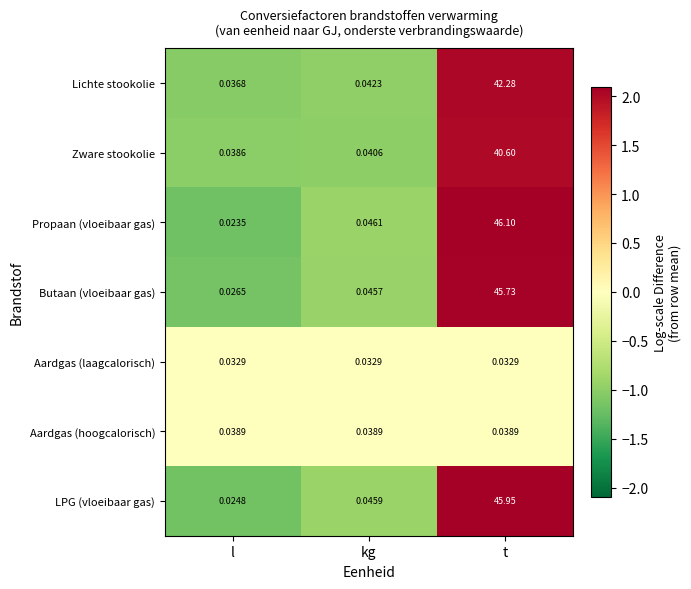

What is the difference between the highest and lowest values at t?

46.1